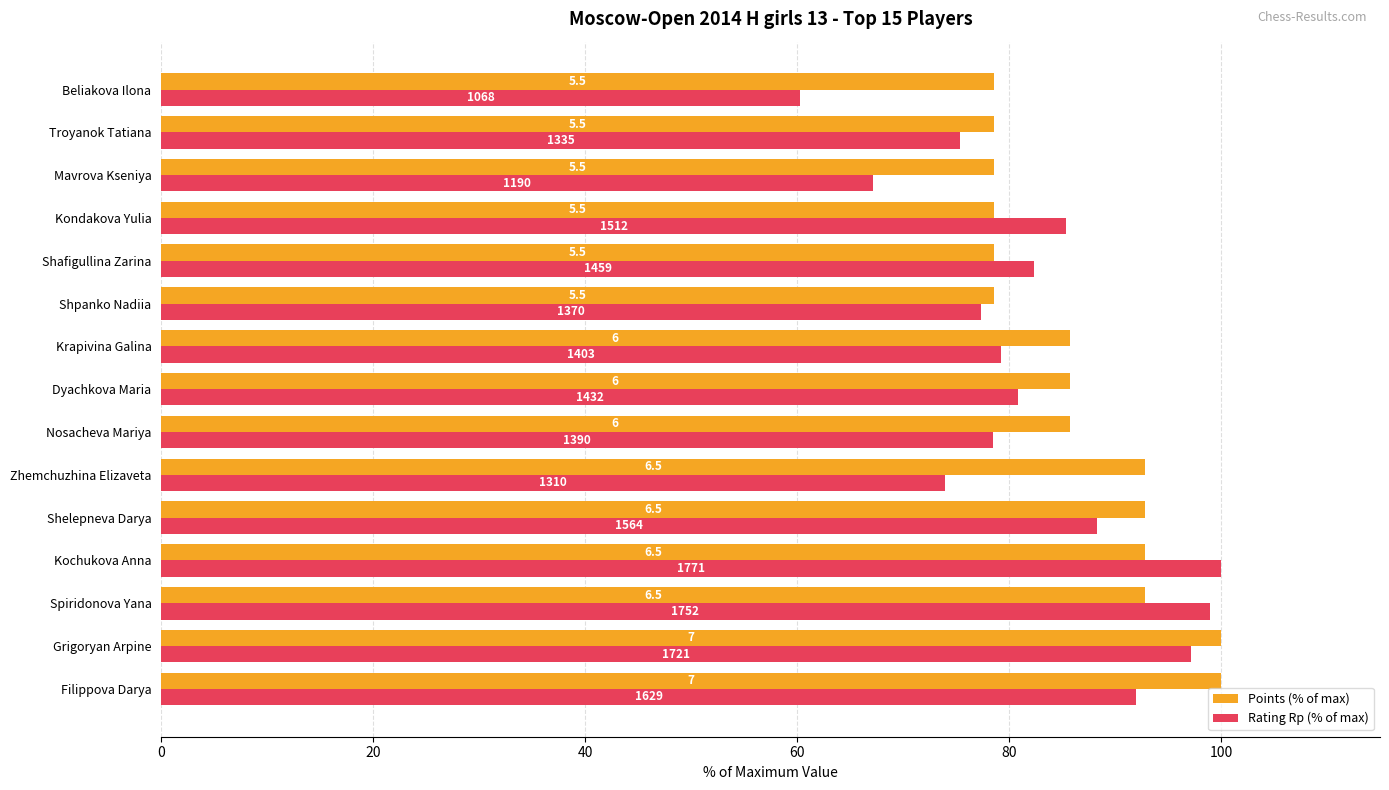

What are all the series names shown in the legend?

Points (% of max), Rating Rp (% of max)